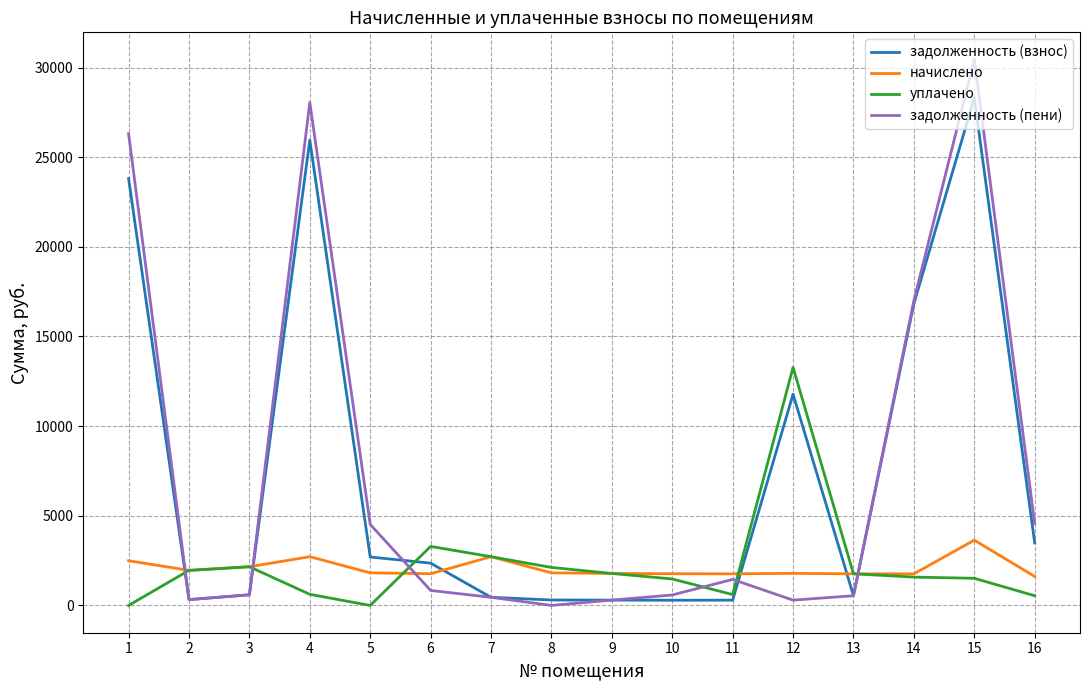

In задолженность (пени), how many points are higher than both neighbors (excluding endpoints)?

3